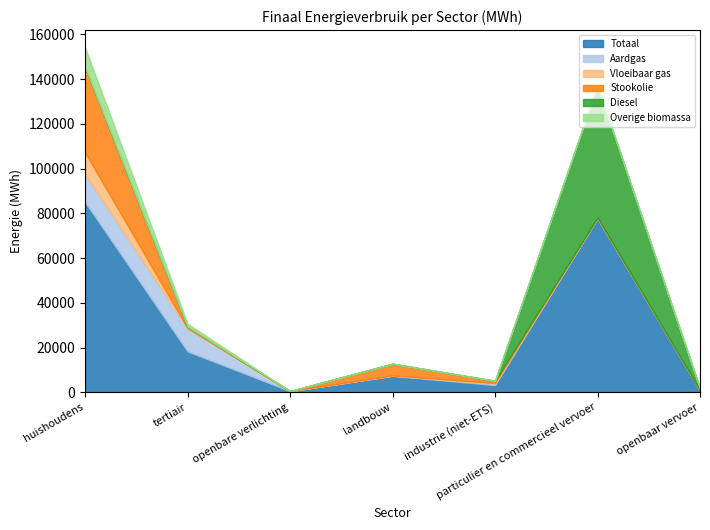

What is the difference between the highest and lowest values at tertiair?

18272.4